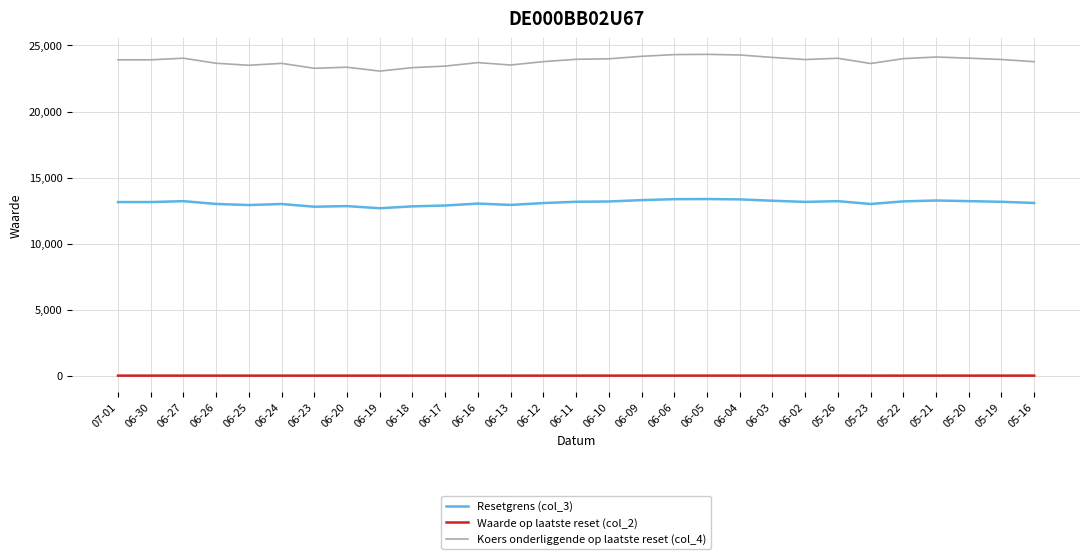

What position from the right is 06-24?

24